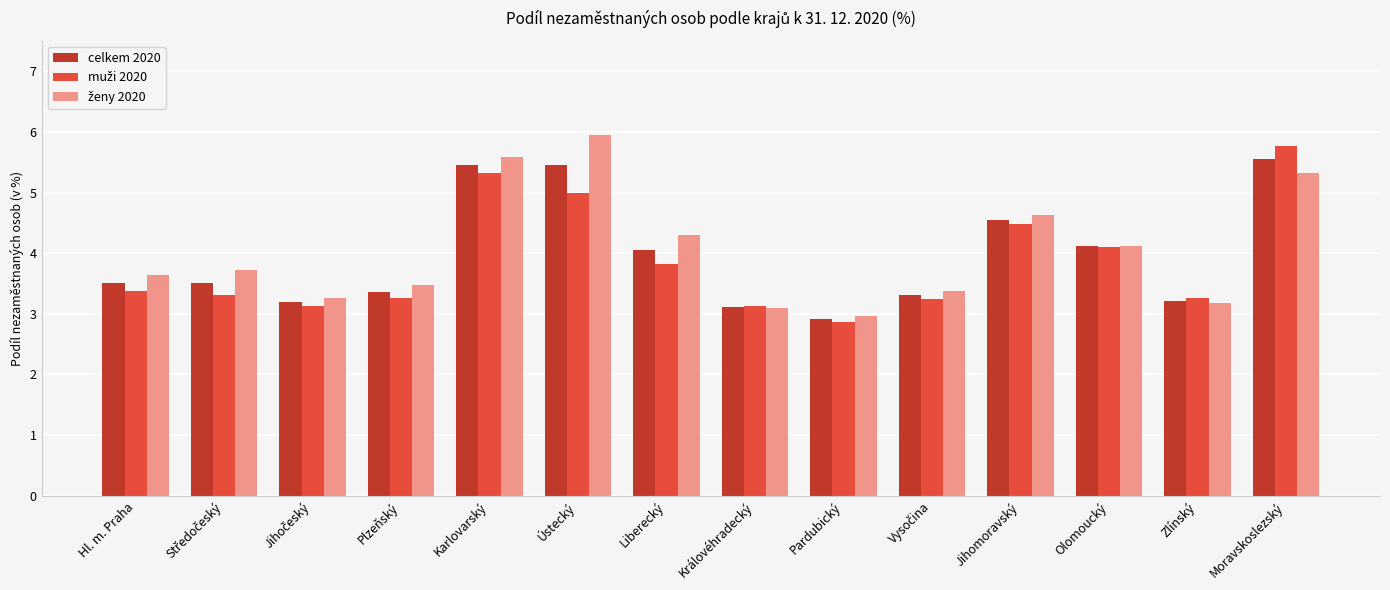

What is the total value across all series at Zlínský?

9.7